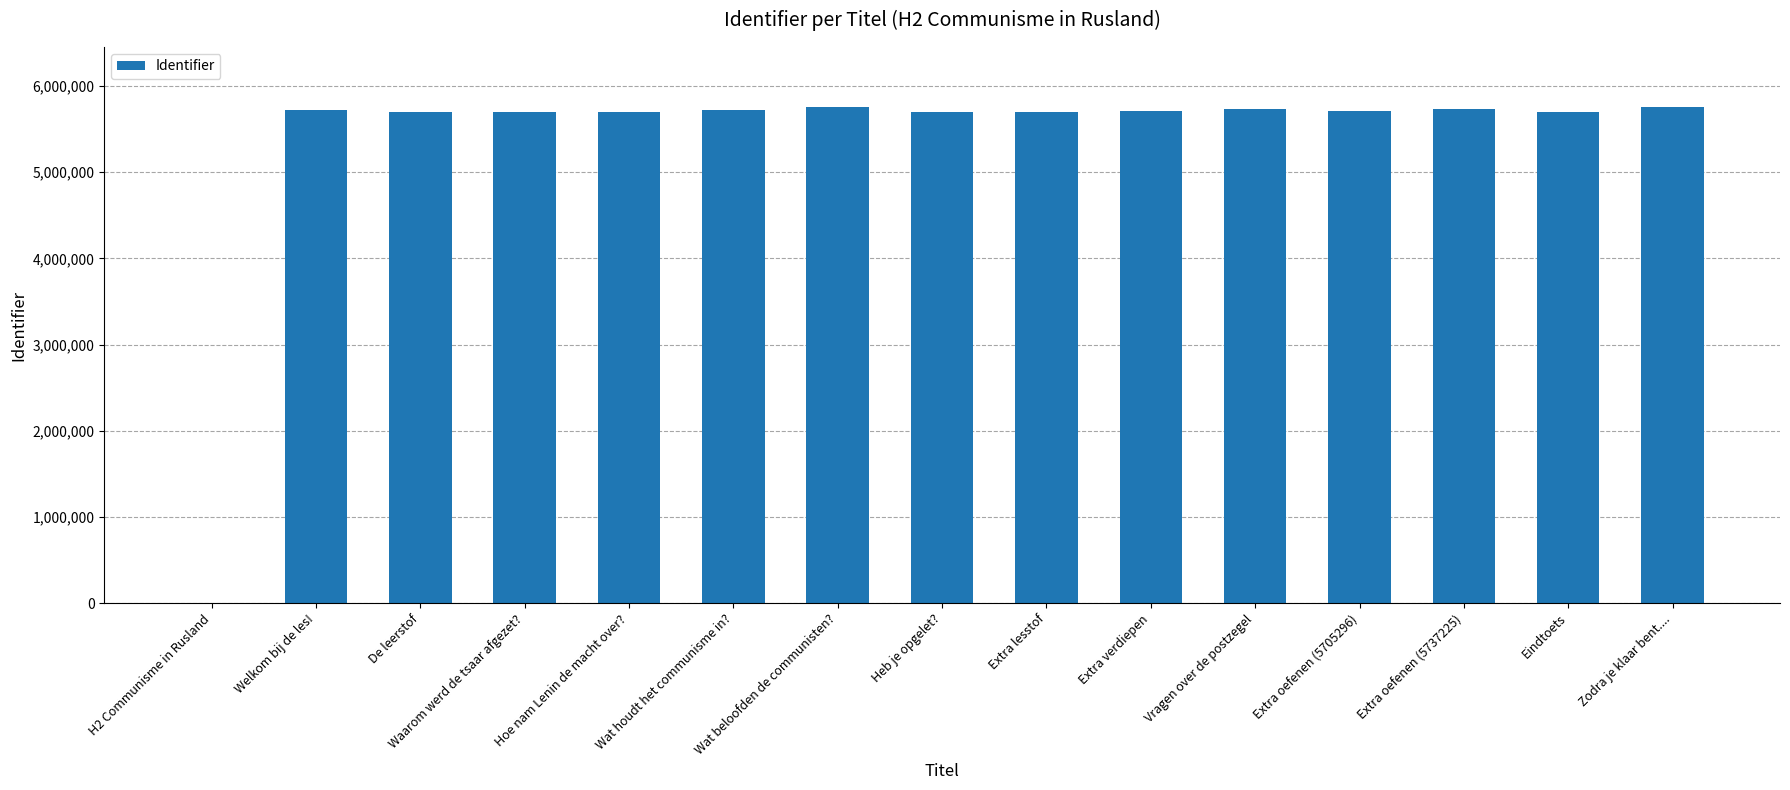

Approximately how many times larger is the value at Welkom bij de les! compared to Hoe nam Lenin de macht over??

1.0